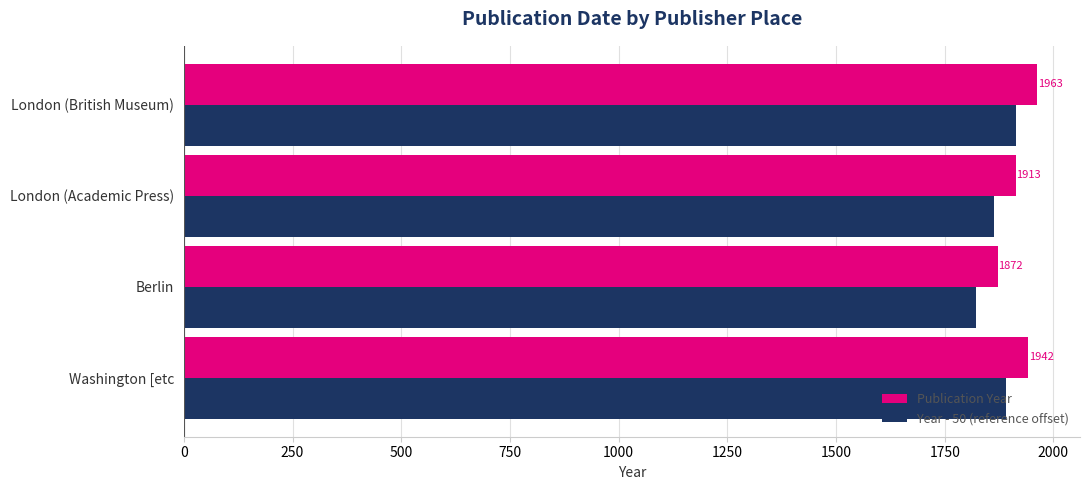

What is the difference between the maximum and second lowest values in the Year - 50 (reference offset) series?

50